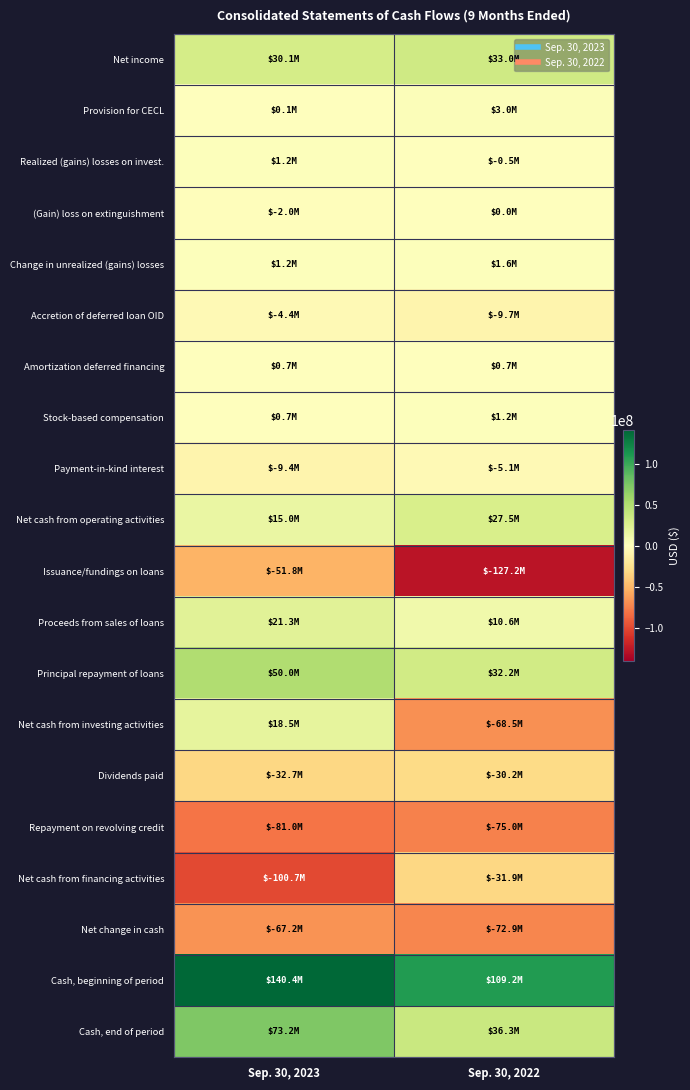

Rank the series at Sep. 30, 2023 from highest to lowest value.

Cash, beginning of period, Cash, end of period, Principal repayment of loans, Net income, Proceeds from sales of loans, Net cash from investing activities, Net cash from operating activities, Realized (gains) losses on invest., Change in unrealized (gains) losses, Amortization deferred financing, Stock-based compensation, Provision for CECL, (Gain) loss on extinguishment, Accretion of deferred loan OID, Payment-in-kind interest, Dividends paid, Issuance/fundings on loans, Net change in cash, Repayment on revolving credit, Net cash from financing activities